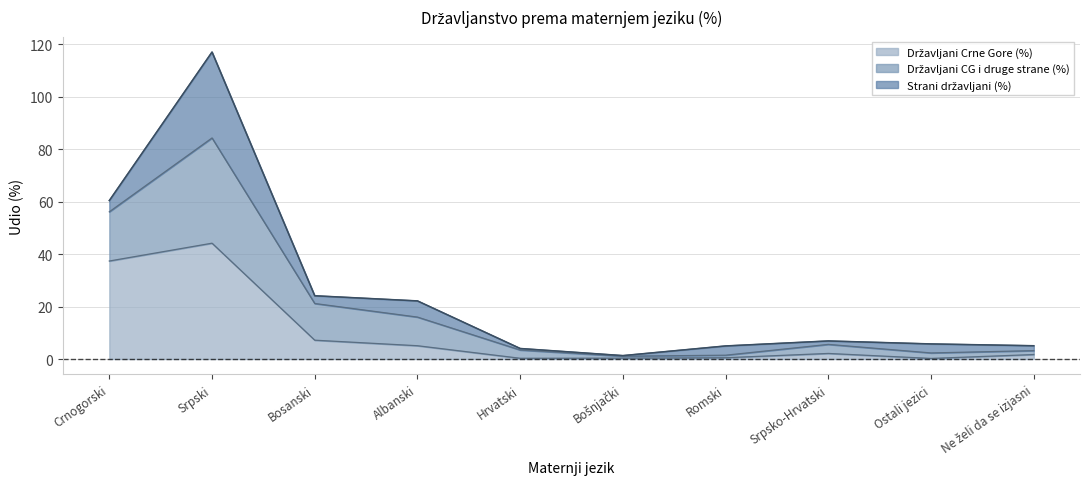

At which category is the sum across all series the highest?

Srpski